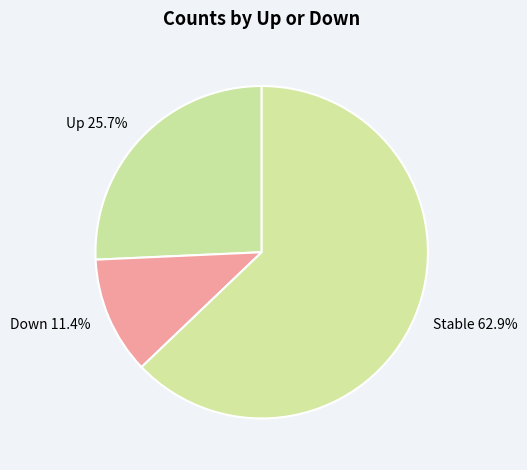

Which slice is the smallest?

Down